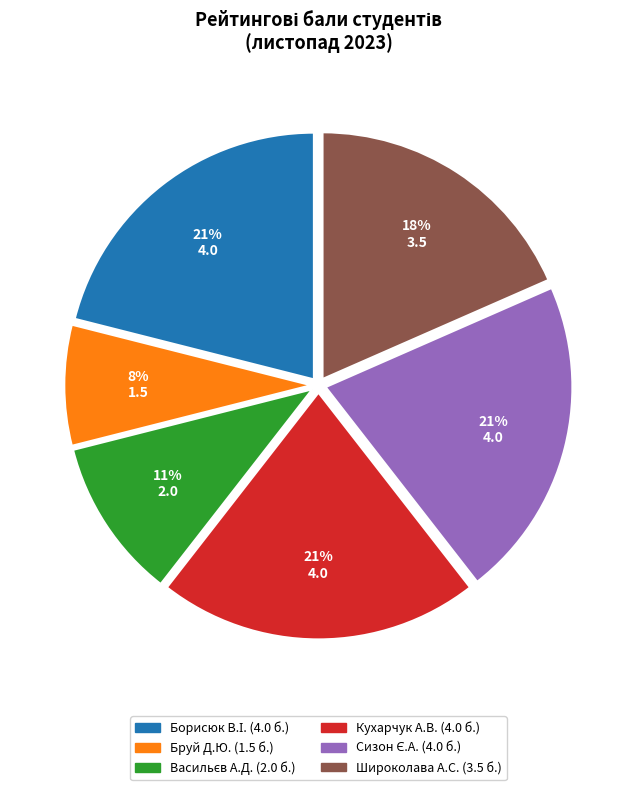

How many segments does this pie chart have?

6